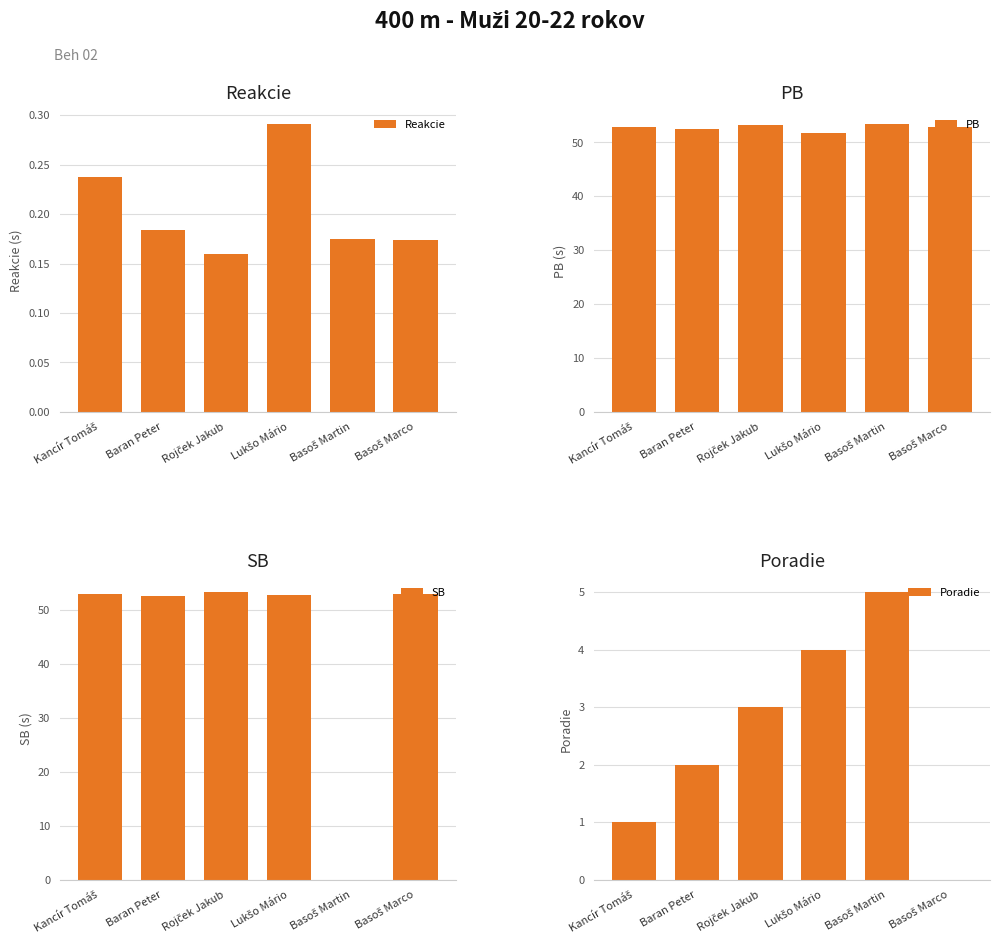

How many data points in PB are above 52?

5